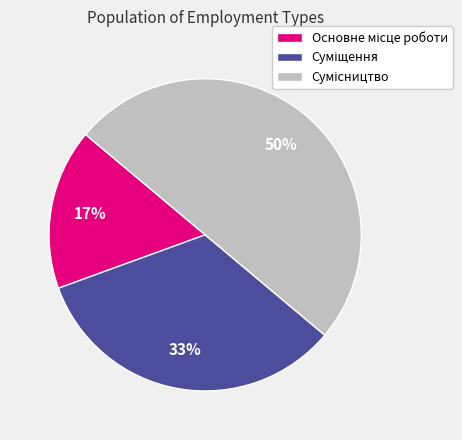

To the nearest percent, what is the average slice percentage?

33%